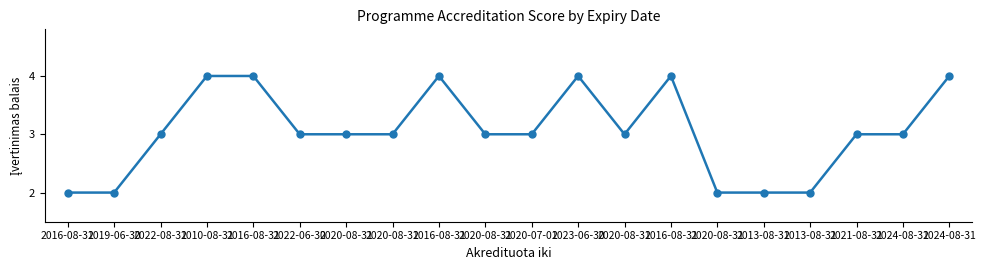

What is the approximate value at 2020-08-31?

3